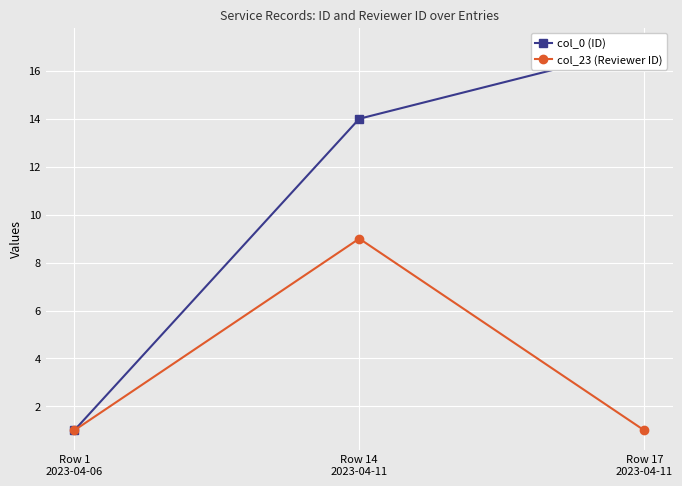

What position from the right is Row 17
2023-04-11?

1